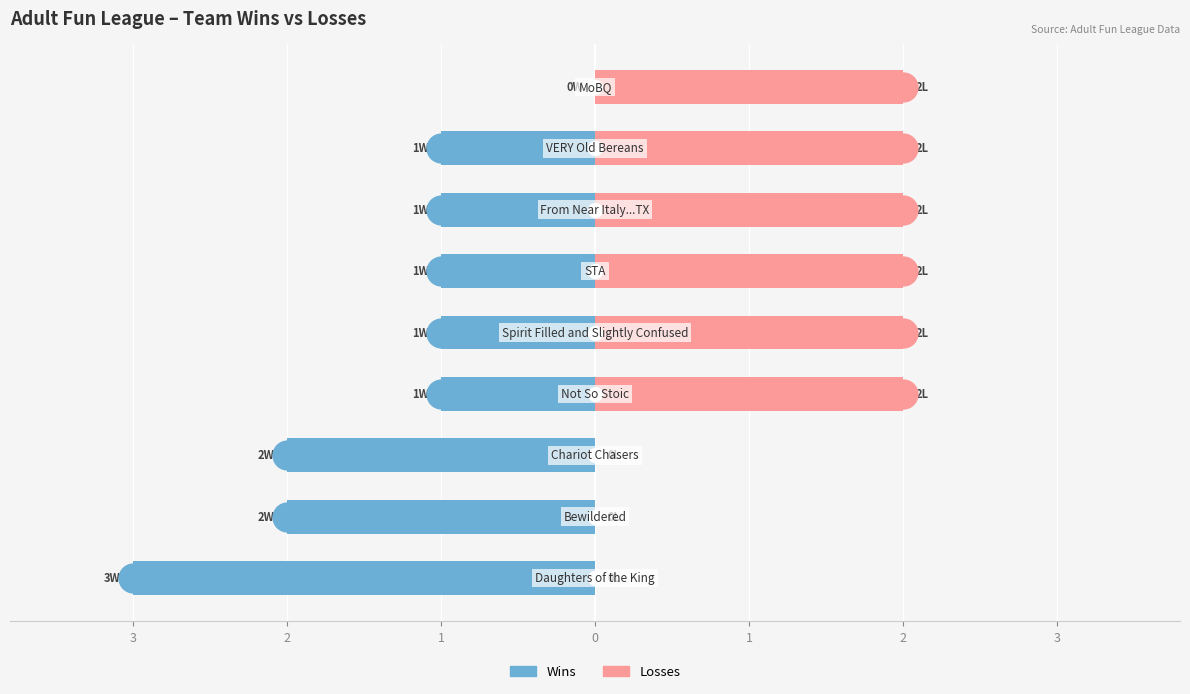

How many bars are there in total?

18